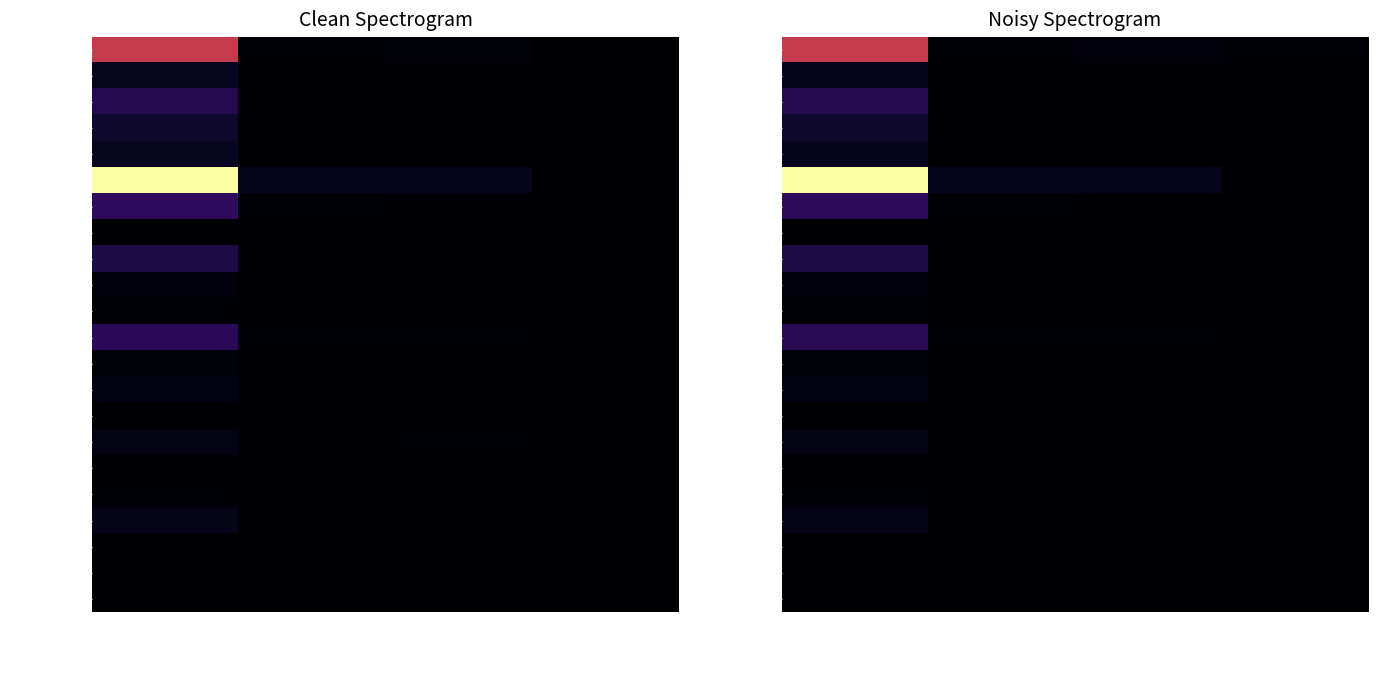

What is the highest value of the Grad PT WAT Music series?

29.6